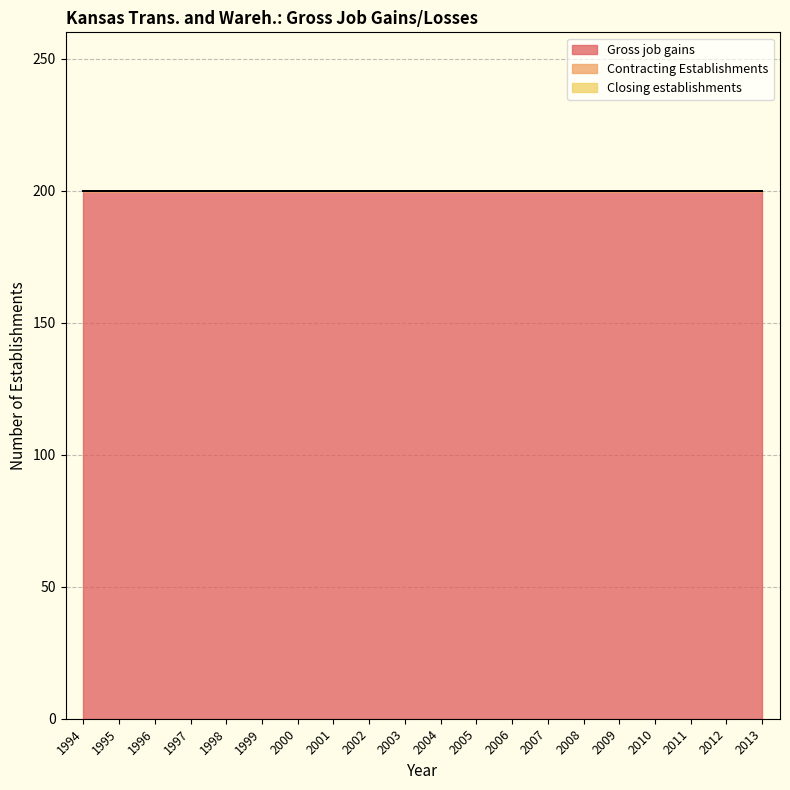

Reading right to left, what are all the values shown in this chart?

Gross job gains: 2013=200	2012=200	2011=200	2010=200	2009=200	2008=200	2007=200	2006=200	2005=200	2004=200	2003=200	2002=200	2001=200	2000=200	1999=200	1998=200	1997=200	1996=200	1995=200	1994=200
Contracting Establishments: 2013=0	2012=0	2011=0	2010=0	2009=0	2008=0	2007=0	2006=0	2005=0	2004=0	2003=0	2002=0	2001=0	2000=0	1999=0	1998=0	1997=0	1996=0	1995=0	1994=0
Closing establishments: 2013=0	2012=0	2011=0	2010=0	2009=0	2008=0	2007=0	2006=0	2005=0	2004=0	2003=0	2002=0	2001=0	2000=0	1999=0	1998=0	1997=0	1996=0	1995=0	1994=0